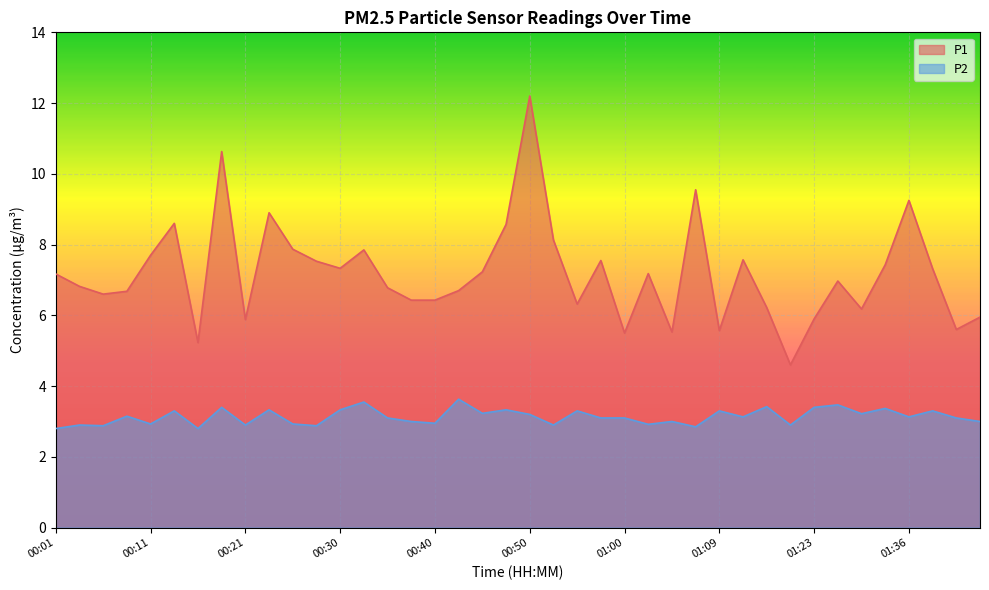

At how many categories does at least one series exceed 10?

2